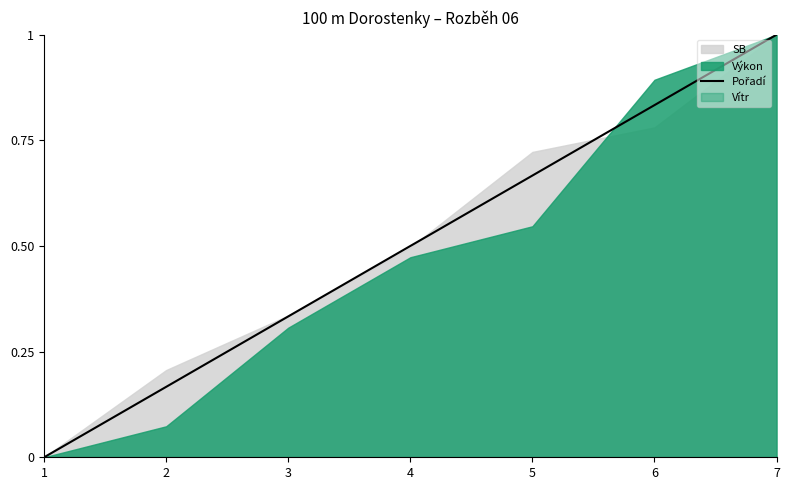

True or false: the data has more than 0 interior local peaks.

False